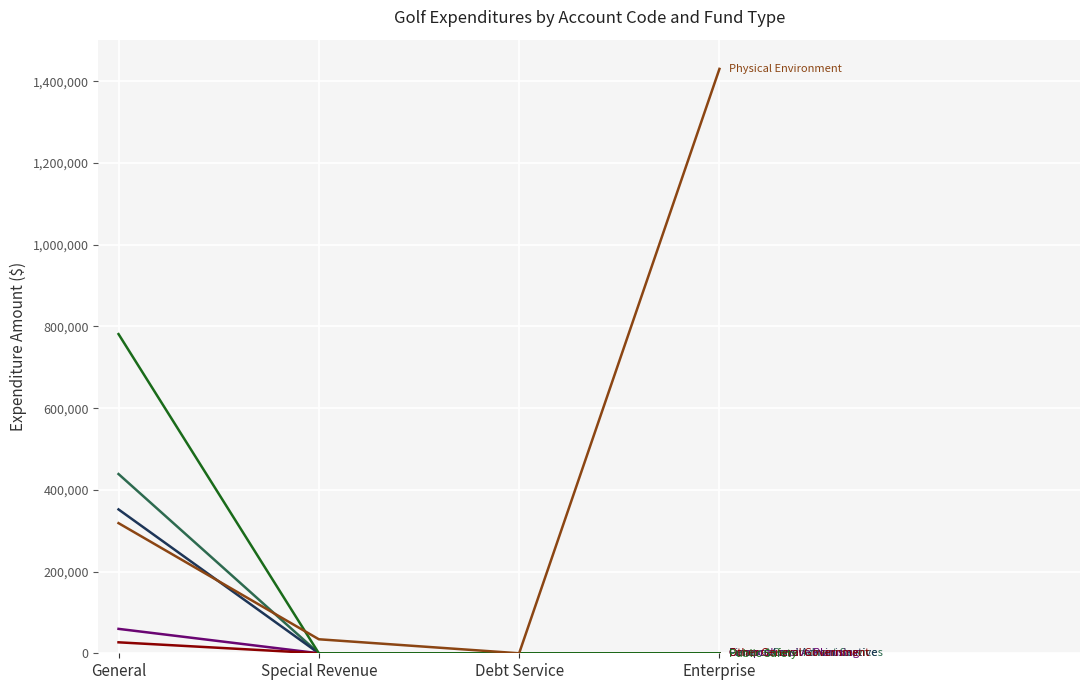

Reading left to right, transcribe all the data shown in this chart.

General Government Services: General=438719	Special Revenue=0	Debt Service=0	Enterprise=0
Financial and Administrative: General=352117	Special Revenue=0	Debt Service=0	Enterprise=0
Comprehensive Planning: General=59760	Special Revenue=0	Debt Service=0	Enterprise=0
Other General Government: General=26842	Special Revenue=0	Debt Service=0	Enterprise=0
Public Safety: General=781246	Special Revenue=0	Debt Service=0	Enterprise=0
Physical Environment: General=318549	Special Revenue=34294	Debt Service=0	Enterprise=1430400